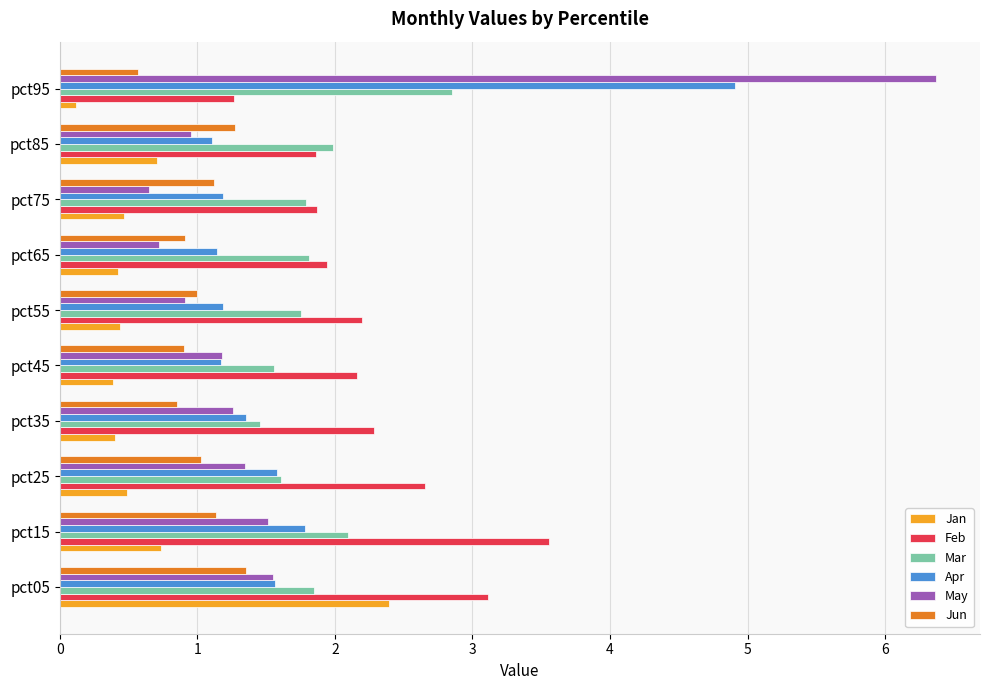

Which category has the highest value in the Feb series?

pct15